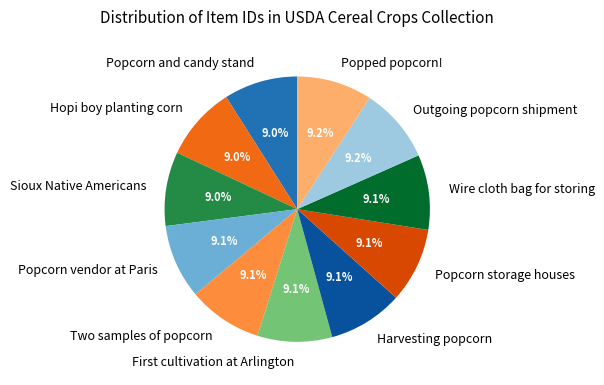

Approximately how many times larger is the value at Popcorn and candy stand compared to Wire cloth bag for storing?

1.0